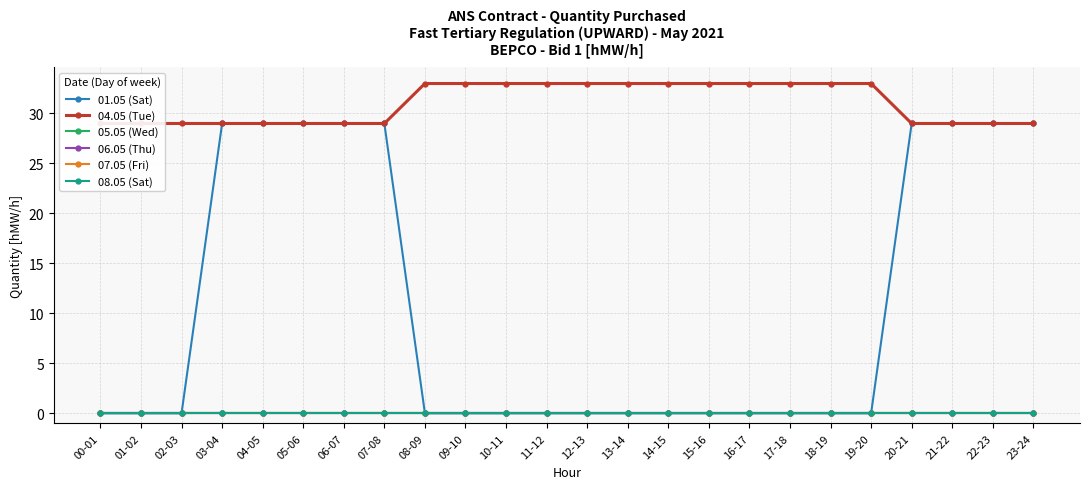

Reading left to right, extract all data points from this chart.

01.05 (Sat): 00-01=0	01-02=0	02-03=0	03-04=29	04-05=29	05-06=29	06-07=29	07-08=29	08-09=0	09-10=0	10-11=0	11-12=0	12-13=0	13-14=0	14-15=0	15-16=0	16-17=0	17-18=0	18-19=0	19-20=0	20-21=29	21-22=29	22-23=29	23-24=29
04.05 (Tue): 00-01=29	01-02=29	02-03=29	03-04=29	04-05=29	05-06=29	06-07=29	07-08=29	08-09=33	09-10=33	10-11=33	11-12=33	12-13=33	13-14=33	14-15=33	15-16=33	16-17=33	17-18=33	18-19=33	19-20=33	20-21=29	21-22=29	22-23=29	23-24=29
05.05 (Wed): 00-01=0	01-02=0	02-03=0	03-04=0	04-05=0	05-06=0	06-07=0	07-08=0	08-09=0	09-10=0	10-11=0	11-12=0	12-13=0	13-14=0	14-15=0	15-16=0	16-17=0	17-18=0	18-19=0	19-20=0	20-21=0	21-22=0	22-23=0	23-24=0
06.05 (Thu): 00-01=0	01-02=0	02-03=0	03-04=0	04-05=0	05-06=0	06-07=0	07-08=0	08-09=0	09-10=0	10-11=0	11-12=0	12-13=0	13-14=0	14-15=0	15-16=0	16-17=0	17-18=0	18-19=0	19-20=0	20-21=0	21-22=0	22-23=0	23-24=0
07.05 (Fri): 00-01=0	01-02=0	02-03=0	03-04=0	04-05=0	05-06=0	06-07=0	07-08=0	08-09=0	09-10=0	10-11=0	11-12=0	12-13=0	13-14=0	14-15=0	15-16=0	16-17=0	17-18=0	18-19=0	19-20=0	20-21=0	21-22=0	22-23=0	23-24=0
08.05 (Sat): 00-01=0	01-02=0	02-03=0	03-04=0	04-05=0	05-06=0	06-07=0	07-08=0	08-09=0	09-10=0	10-11=0	11-12=0	12-13=0	13-14=0	14-15=0	15-16=0	16-17=0	17-18=0	18-19=0	19-20=0	20-21=0	21-22=0	22-23=0	23-24=0